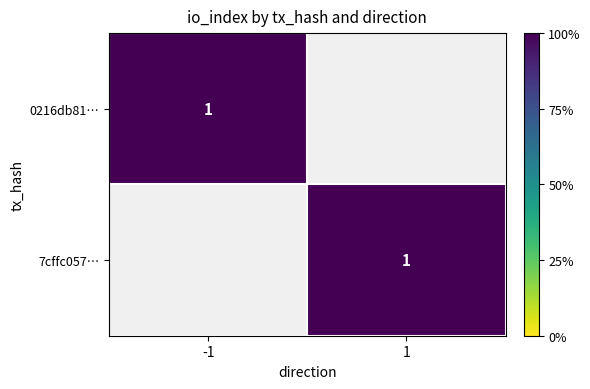

Which series has the largest range (max minus min)?

-1